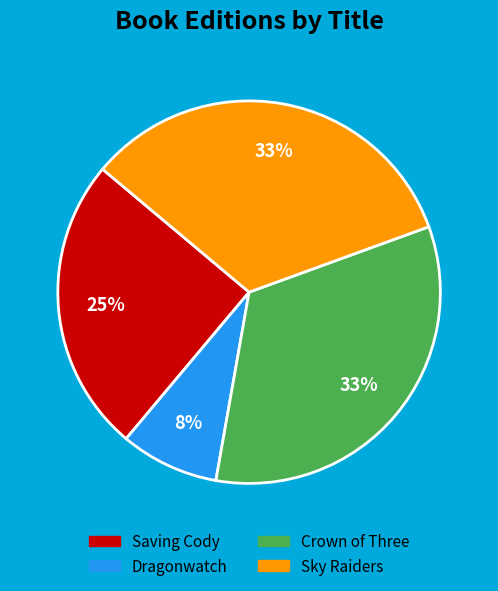

How many slices are in this pie chart?

4